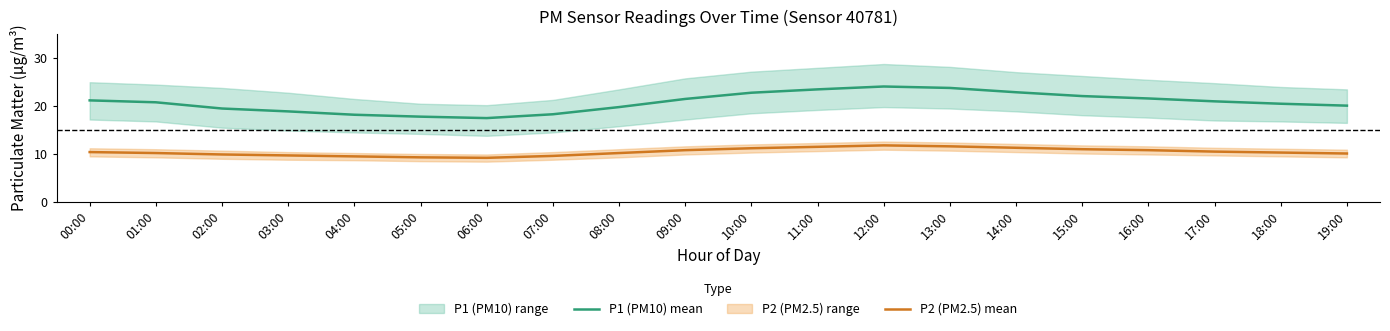

True or false: P1 (PM10) mean has more than 2 points higher than both neighbors.

False